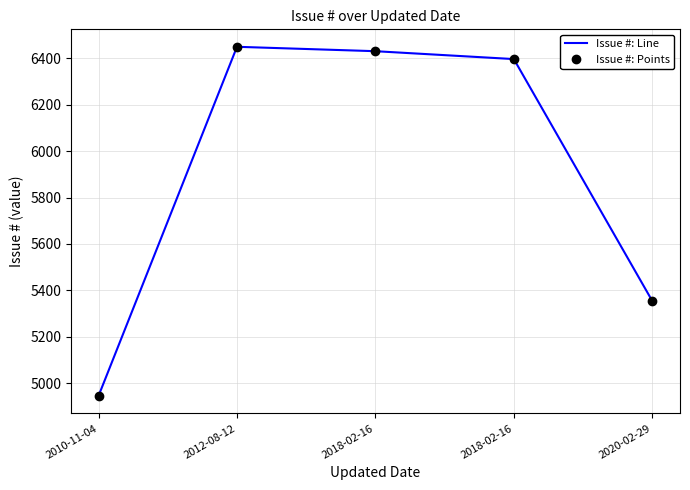

True or false: Issue #: Line and Issue #: Points intersect in this chart.

False